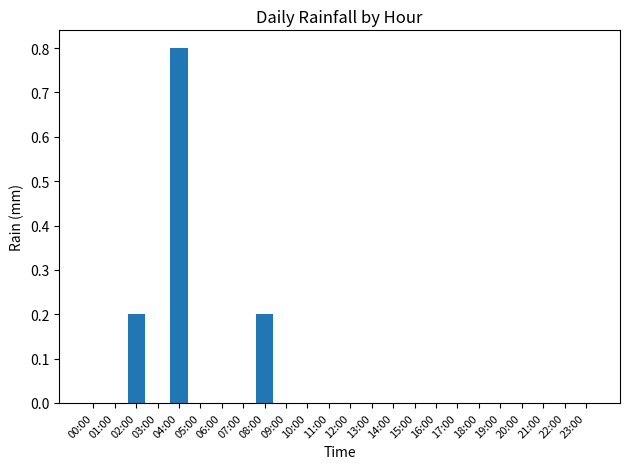

What is the greatest value displayed?

0.8